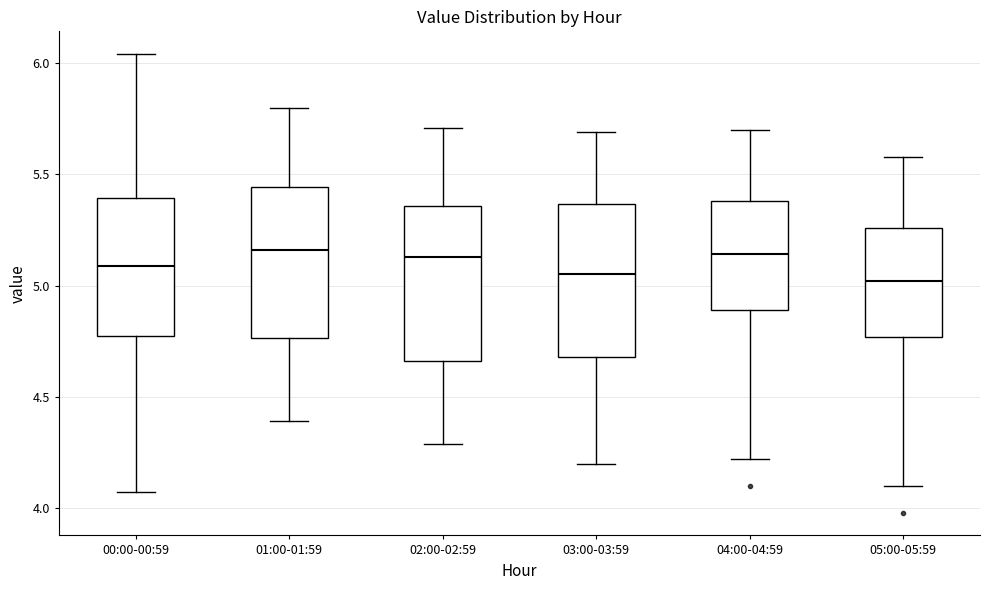

Where does the median line of the box for 01:00-01:59 sit on the y-axis? The values are not printed on the chart, so give them approximately, as read against the axis.

5.15